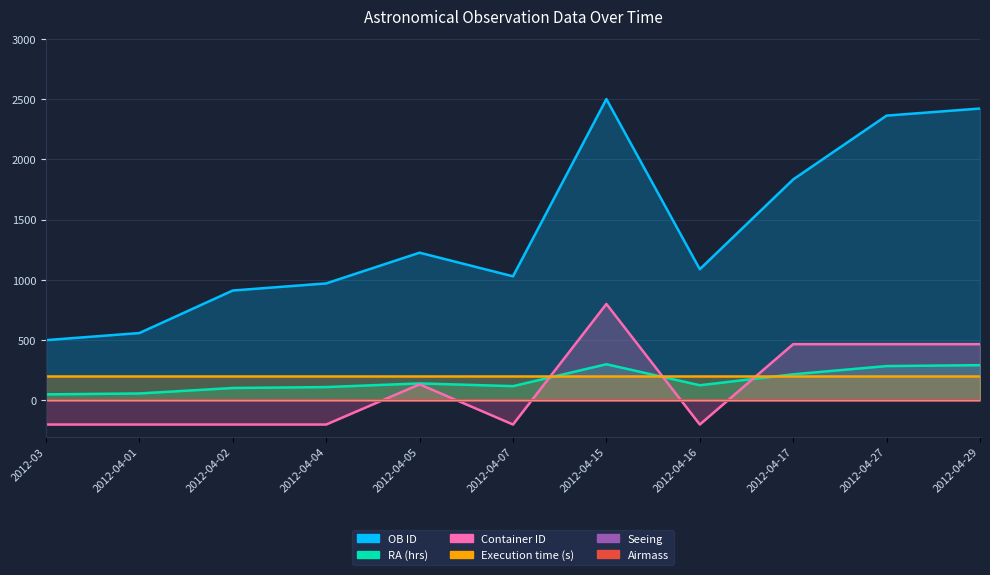

True or false: Container ID has more than 1 points higher than both neighbors.

True